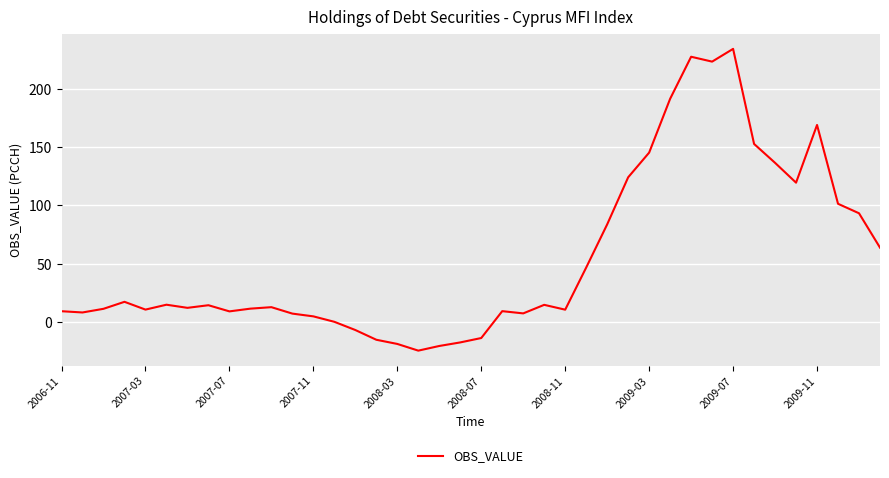

What is the greatest value displayed?

234.3